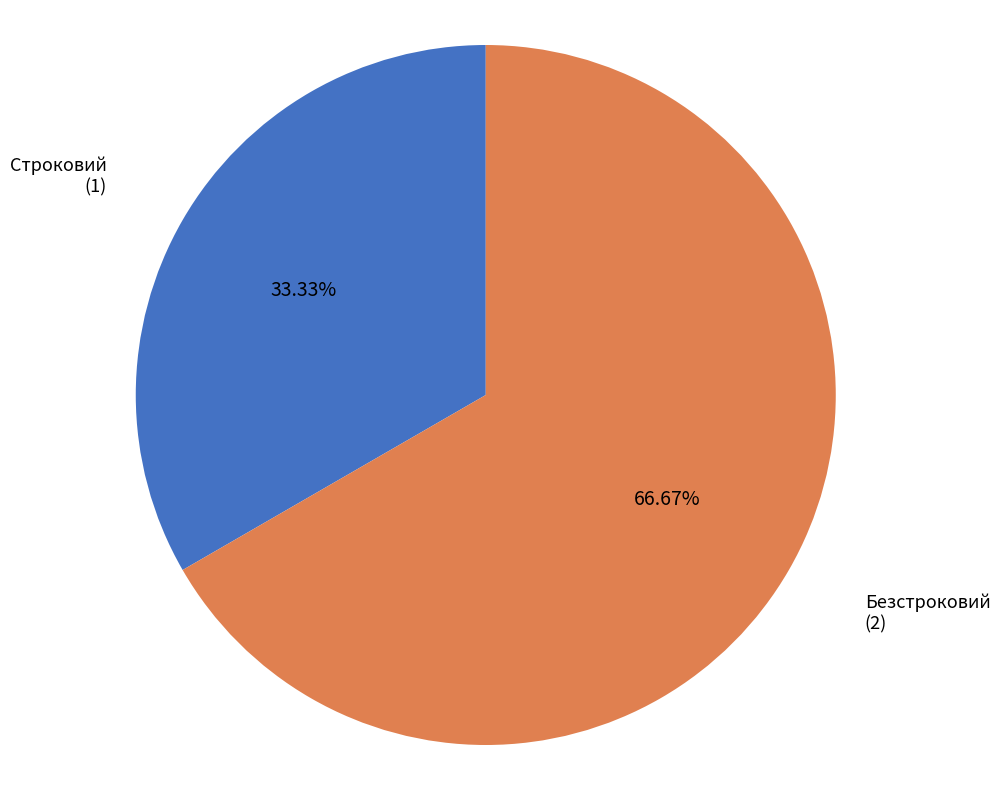

To the nearest percent, what is the combined percentage of Строковий and Безстроковий?

100%